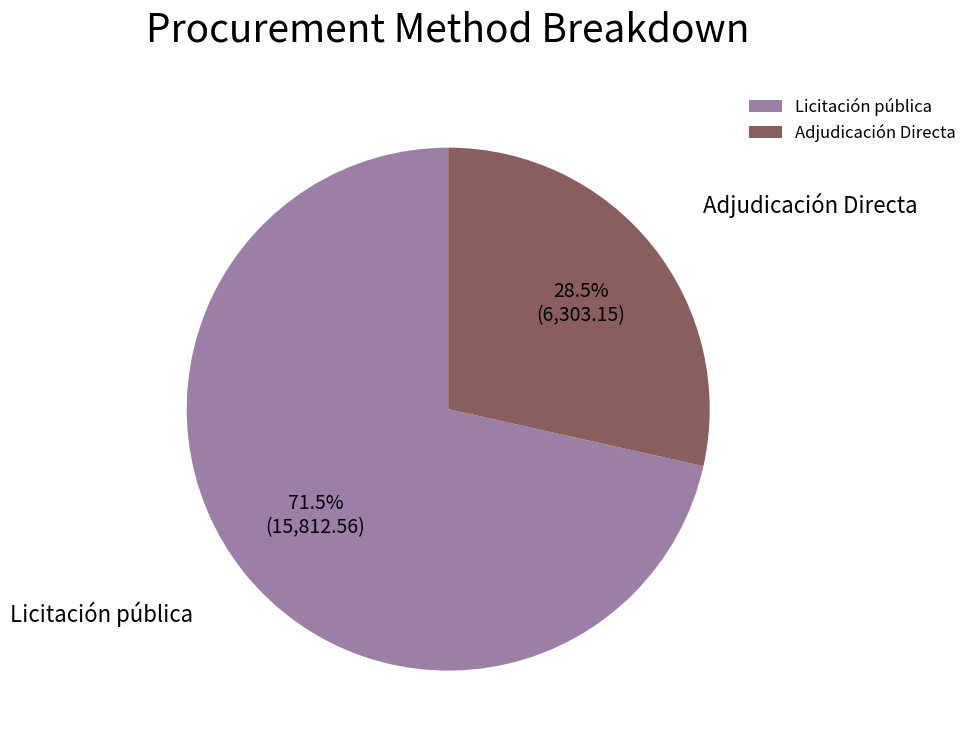

To the nearest percent, what is the difference between the Licitación pública and Adjudicación Directa slice percentages?

43%